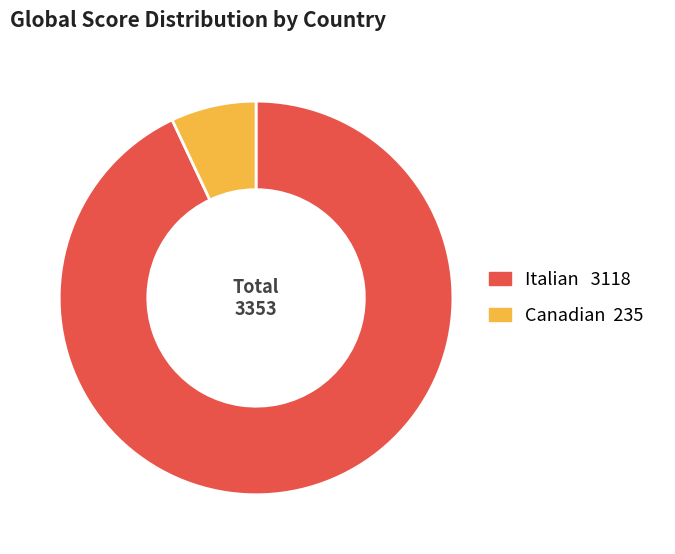

Count the number of slices in the pie.

2